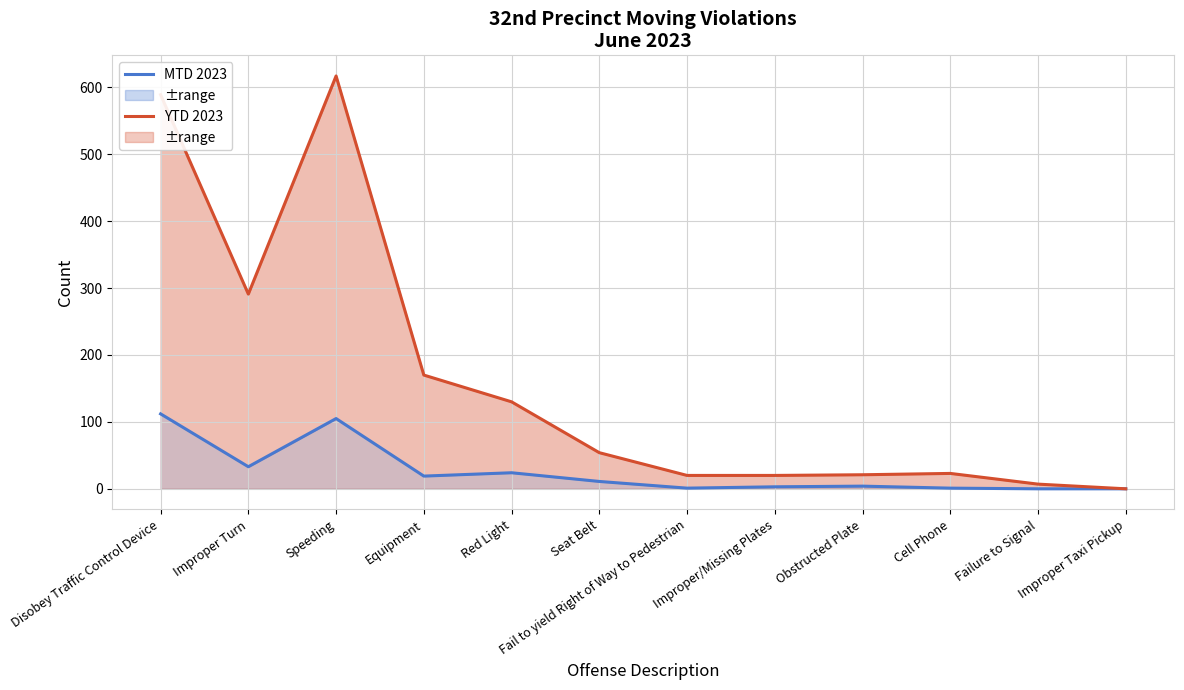

At which category is the sum across all series the highest?

Speeding